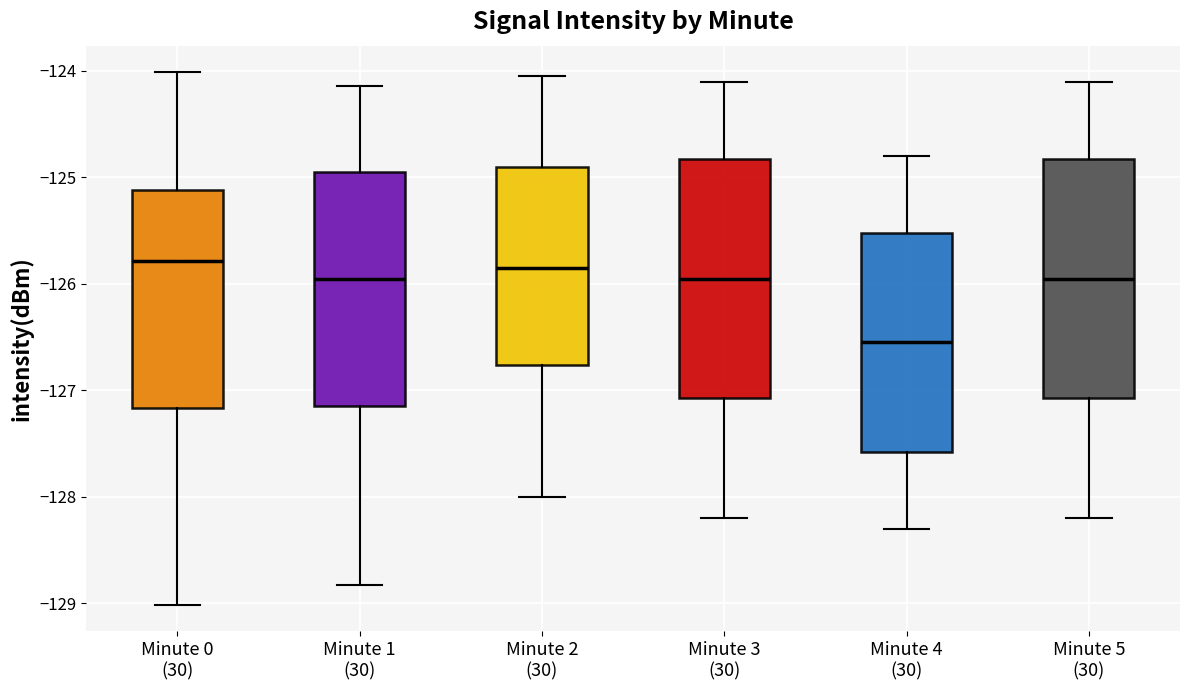

Reading left to right, transcribe this box plot: for each box, give where its median line is, the range the box spans, and where its two whiskers end, as read against the y-axis. The values are not printed on the chart, so give them approximately, as read against the axis.

Minute 0 (30): median -125.8, box -127.2 to -125.1, whiskers -129.0 to -124.0
Minute 1 (30): median -125.9, box -127.1 to -124.9, whiskers -128.8 to -124.1
Minute 2 (30): median -125.8, box -126.8 to -124.9, whiskers -128.0 to -124.0
Minute 3 (30): median -125.9, box -127.1 to -124.8, whiskers -128.2 to -124.1
Minute 4 (30): median -126.5, box -127.6 to -125.5, whiskers -128.3 to -124.8
Minute 5 (30): median -125.9, box -127.1 to -124.8, whiskers -128.2 to -124.1